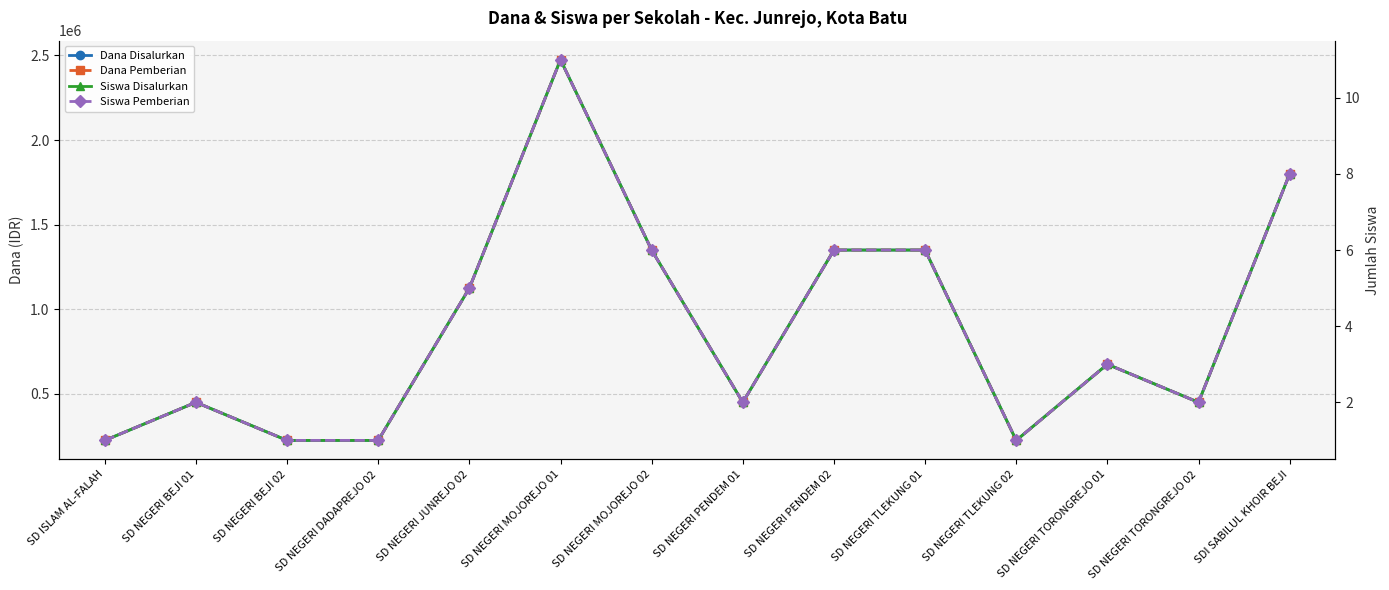

Rank the series by their maximum value, from lowest to highest.

Siswa Disalurkan, Siswa Pemberian, Dana Disalurkan, Dana Pemberian